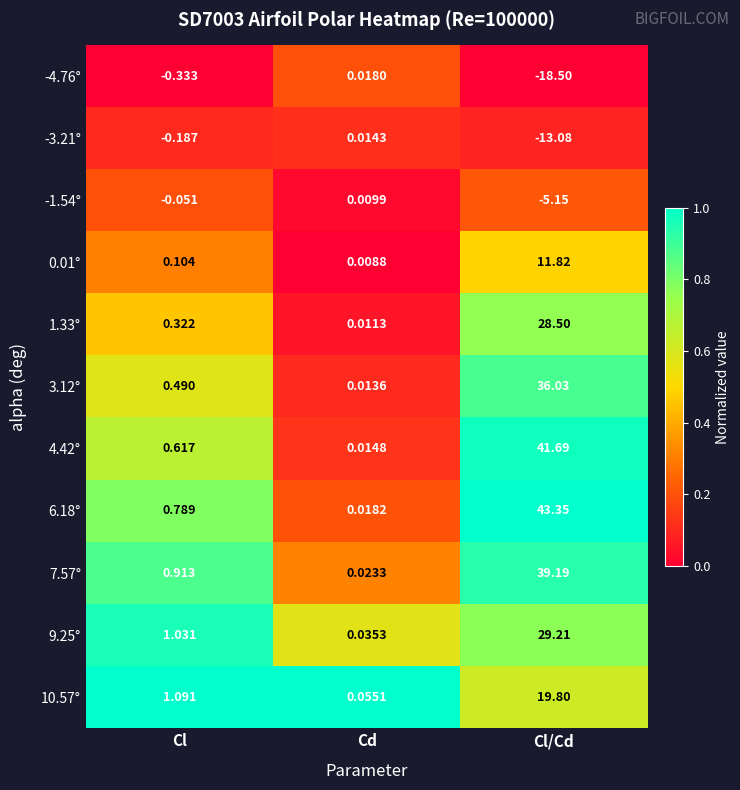

Which category has the lowest value across all series?

Cl/Cd